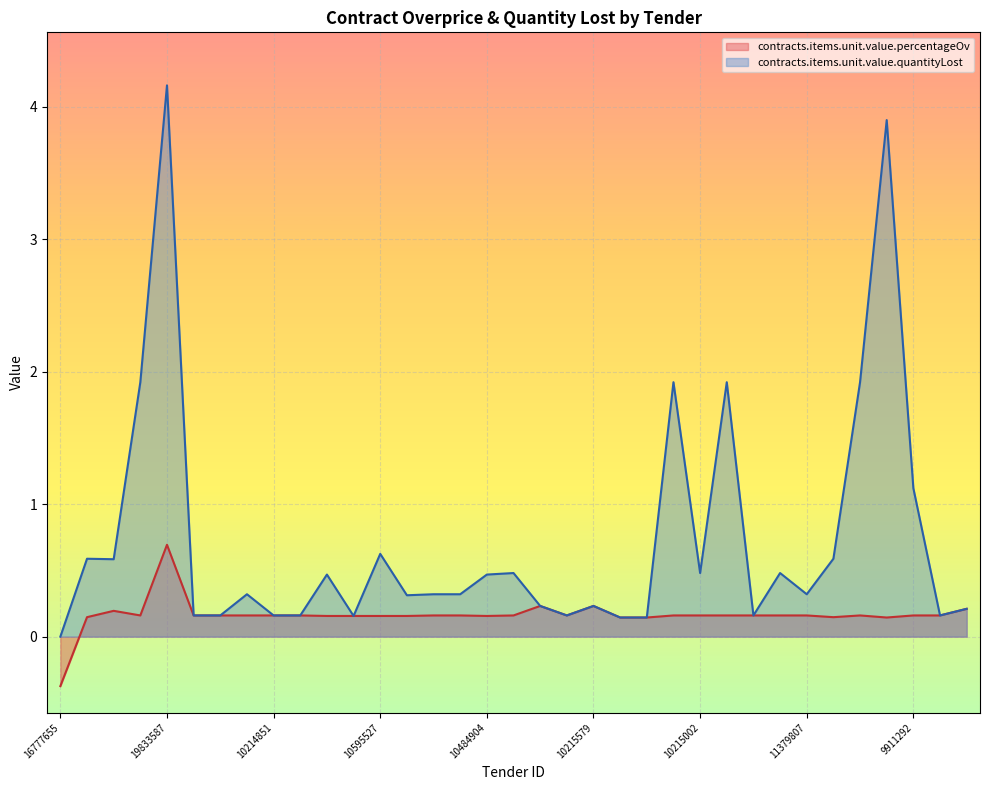

List the labels in order of contracts.items.unit.value.quantityLost value, smallest first.

16777655, 22532912, 10215079, 10214708, 10801544, 10216545, 10214851, 10214850, 9911868, 10217546, 11696349, 10018418, 10531459, 10215579, 10578687, 10216853, 10394950, 10550282, 11379807, 10214664, 10484904, 10215002, 10417270, 10909616, 11108259, 11284028, 11325816, 10595527, 9911292, 10215008, 10128640, 11326040, 11415935, 11253901, 19833587